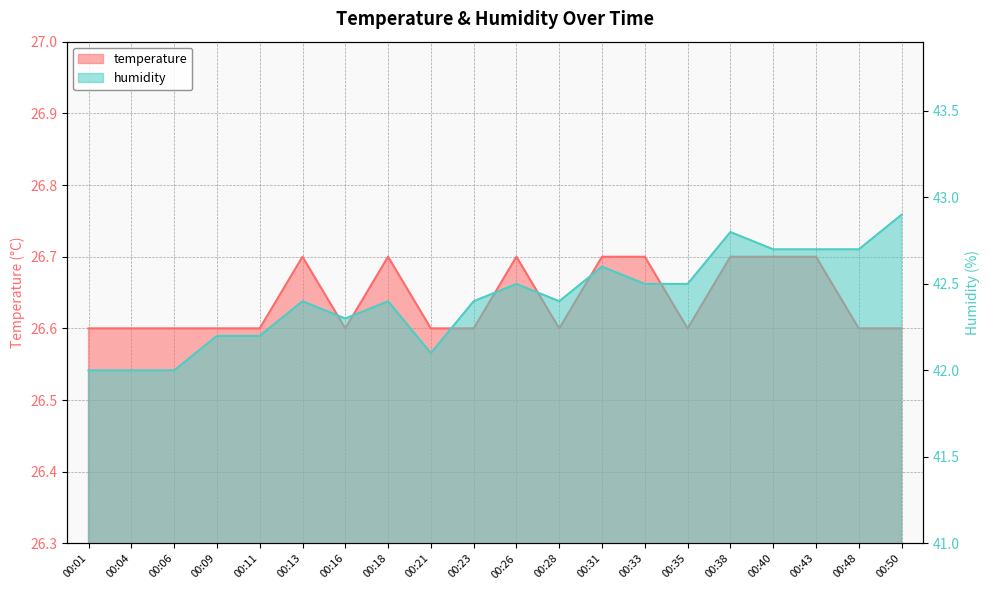

What is the maximum value for temperature?

26.7